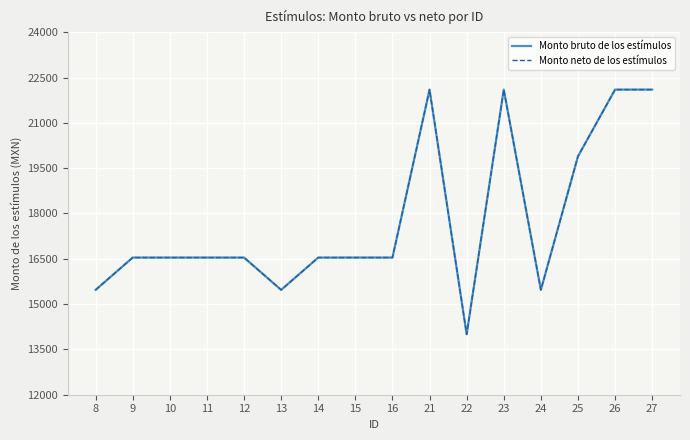

True or false: Monto neto de los estímulos and Monto bruto de los estímulos cross at least once.

False